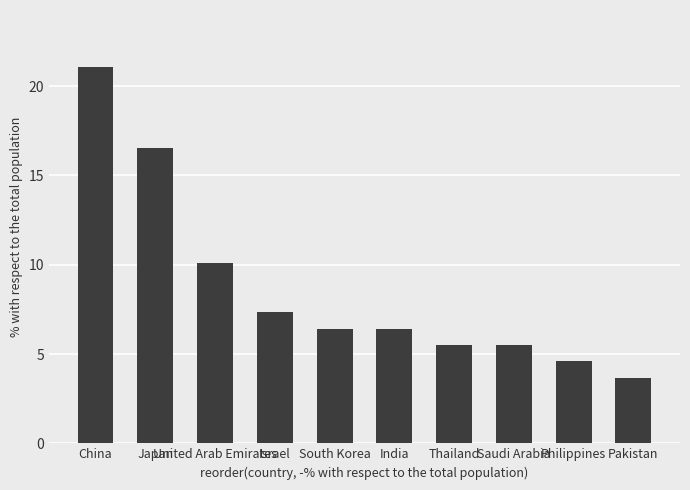

What is the greatest value displayed?

21.1